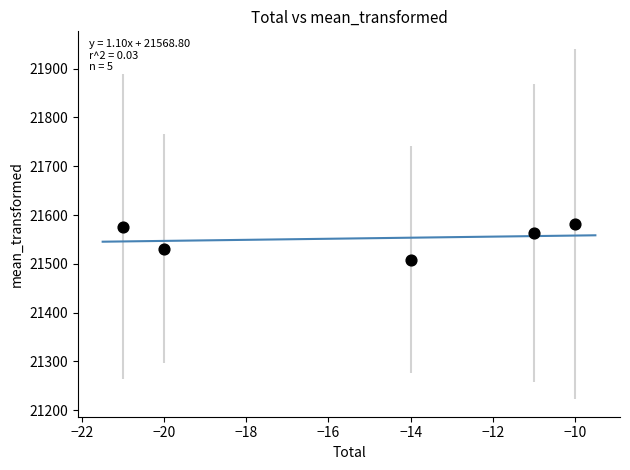

What is the range of Y values (max minus min)?

73.0